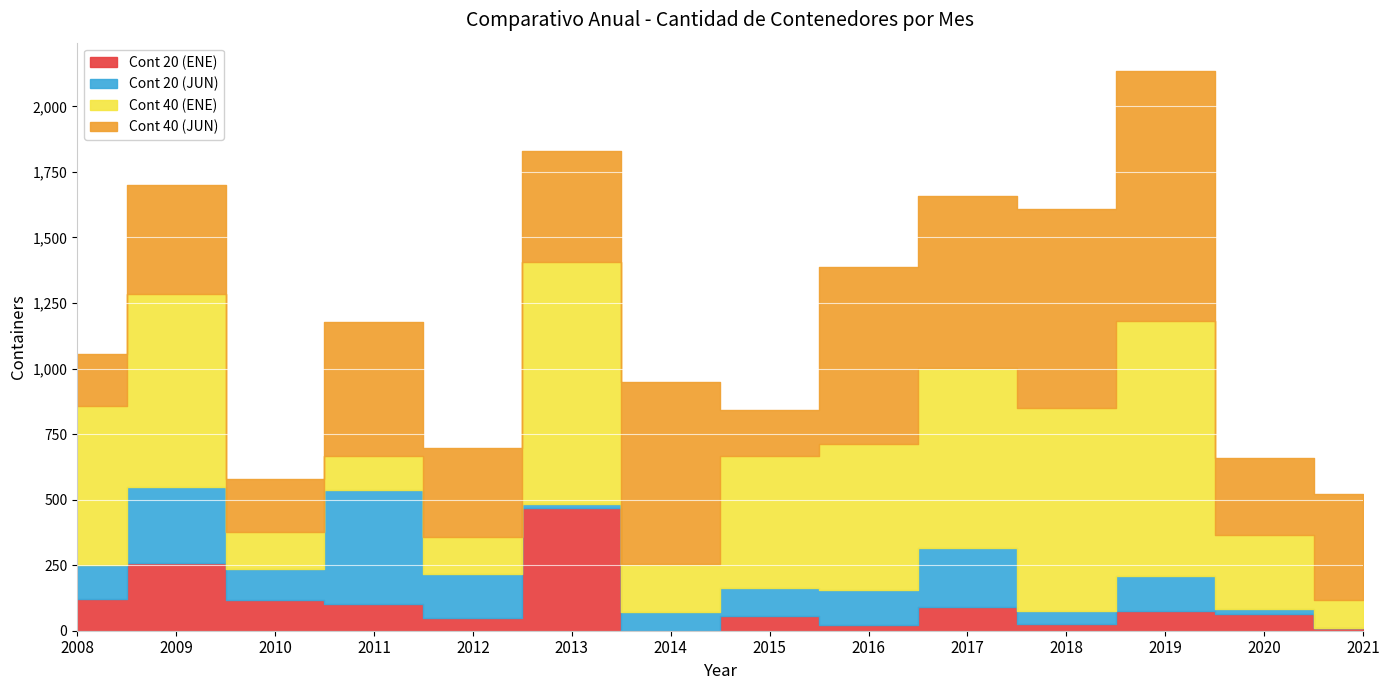

At how many categories does at least one series exceed 511?

9